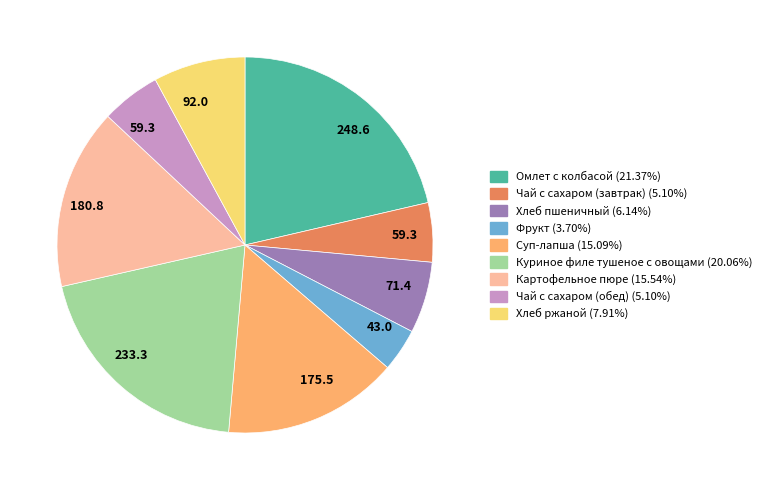

Is there a majority slice in this chart?

No